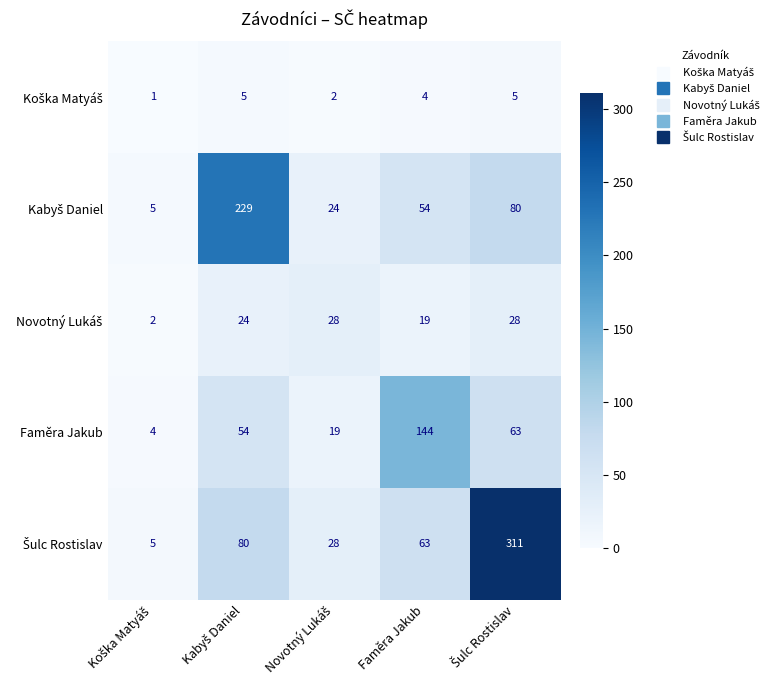

What is the minimum value for Faměra Jakub?

4